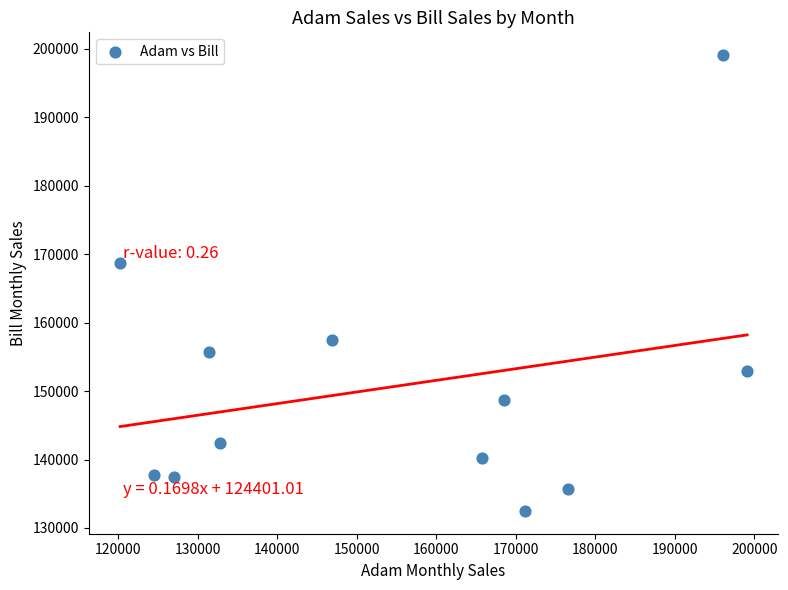

What Y value in the scatter plot is closest to 165792?

168683